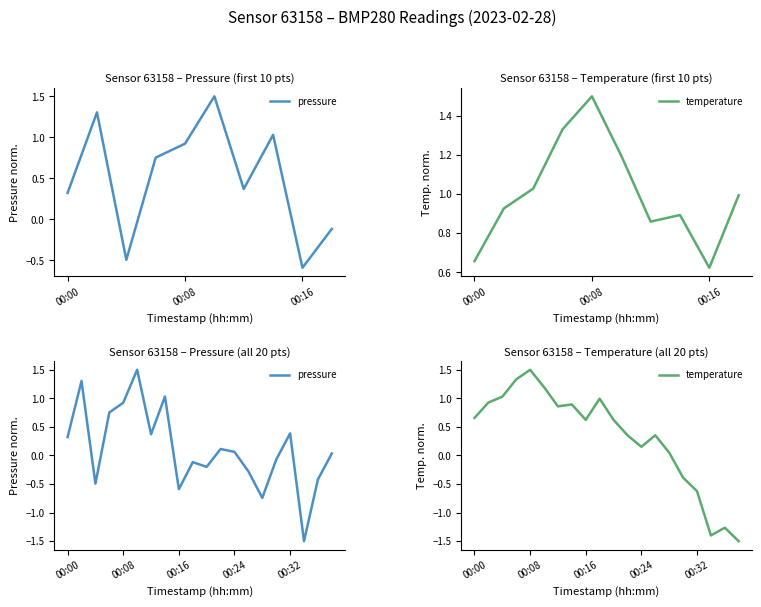

What is the label of the 14th point from the right?

6